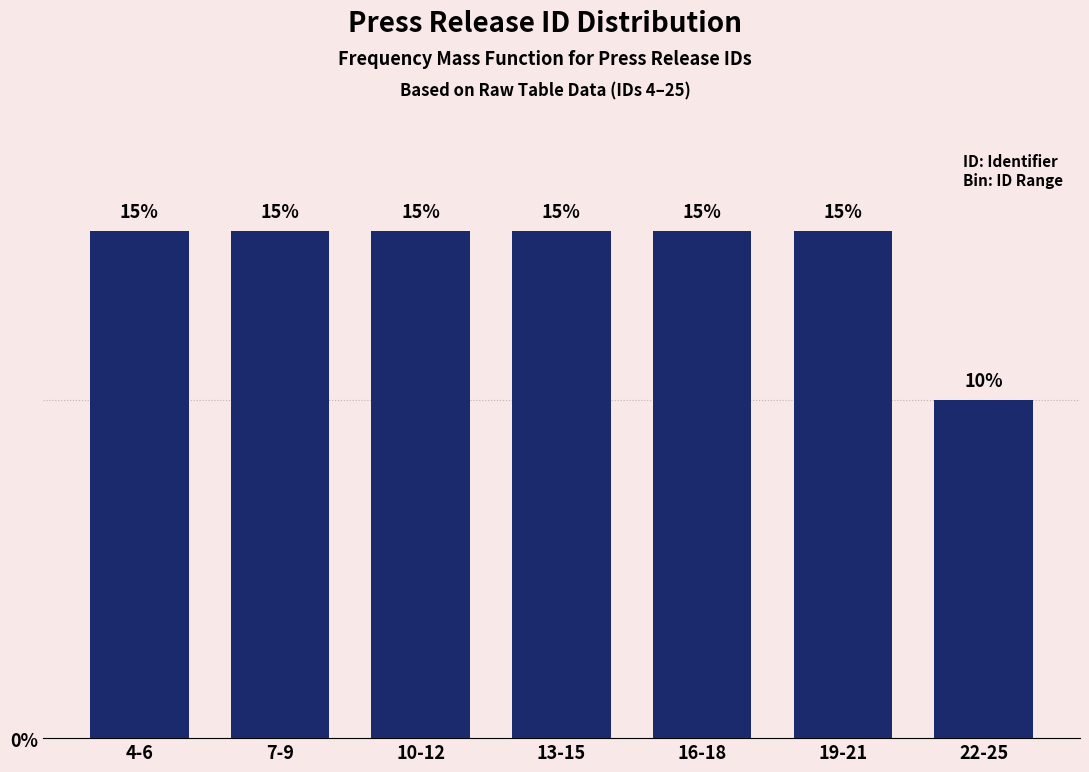

Reading right to left, list all the values displayed in this chart.

22-25=10	19-21=15	16-18=15	13-15=15	10-12=15	7-9=15	4-6=15